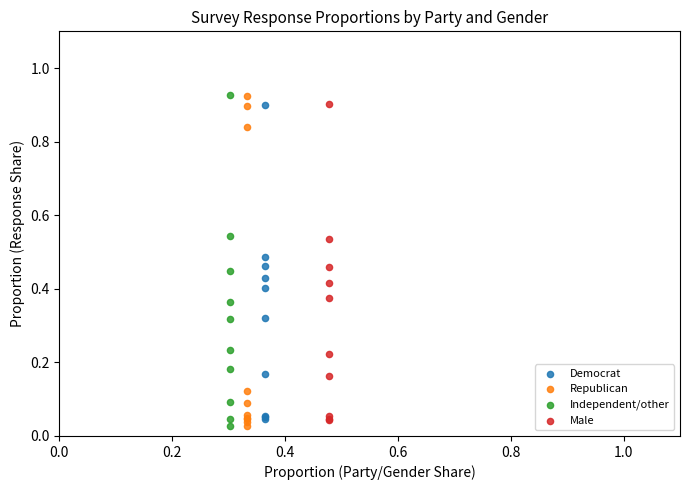

What are all the series names shown in the legend?

Democrat, Republican, Independent/other, Male